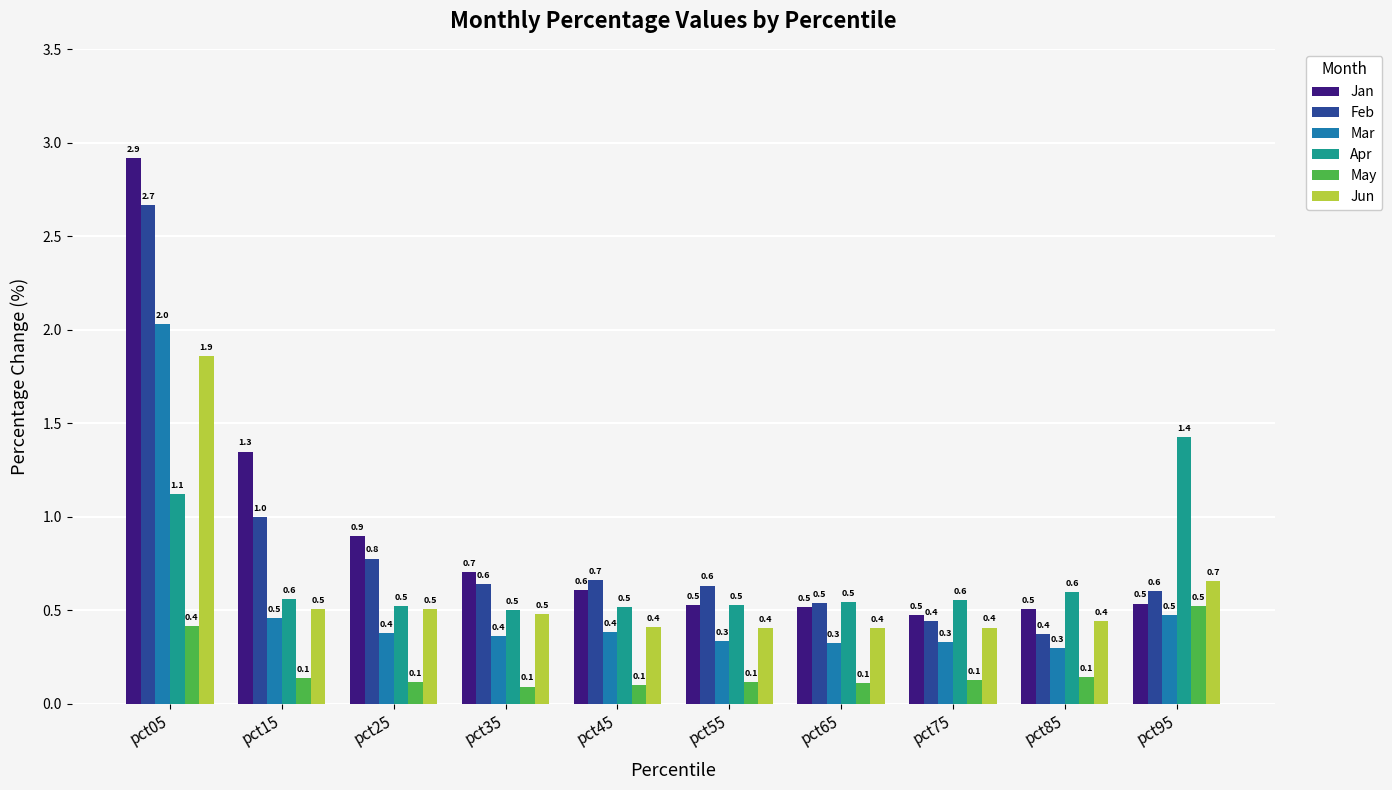

Are the bars horizontal?

No